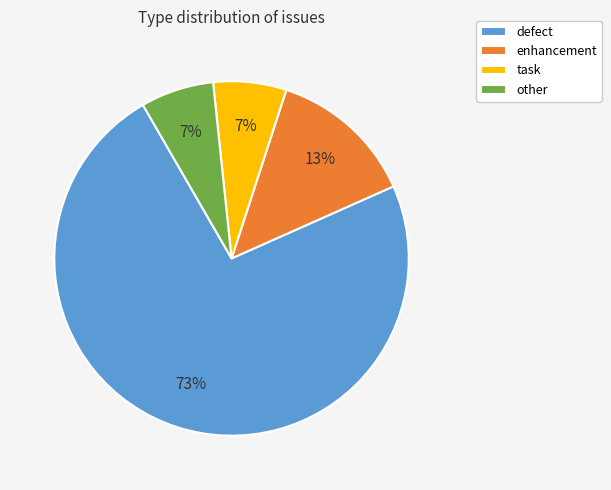

To the nearest percent, what portion does defect represent?

73%